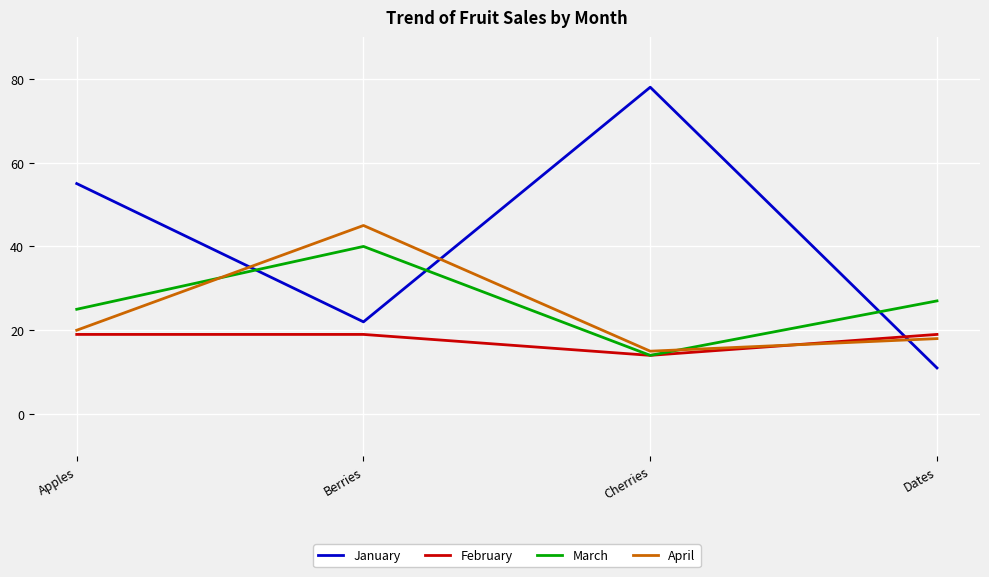

What is the sum of all March values?

106